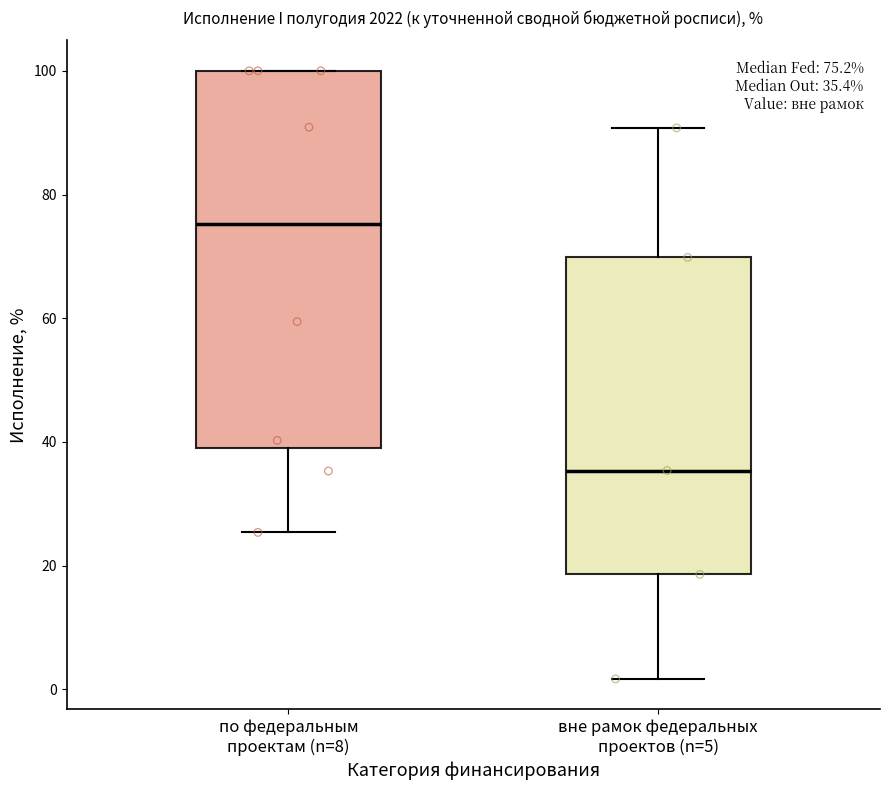

Which box's median line is the highest?

по федеральным проектам (n=8)